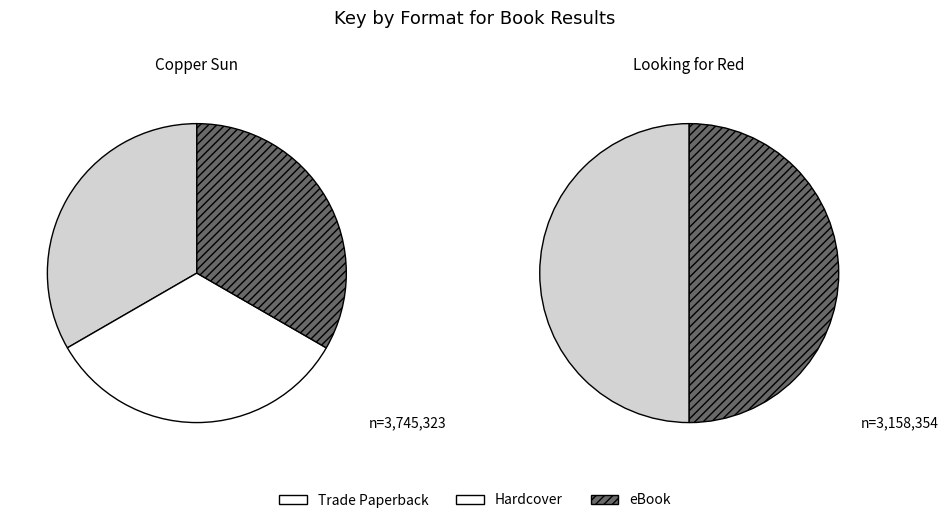

Combined, do Copper Sun (Trade Paperback) and Looking for Red (Trade Paperback) account for over 50%?

No